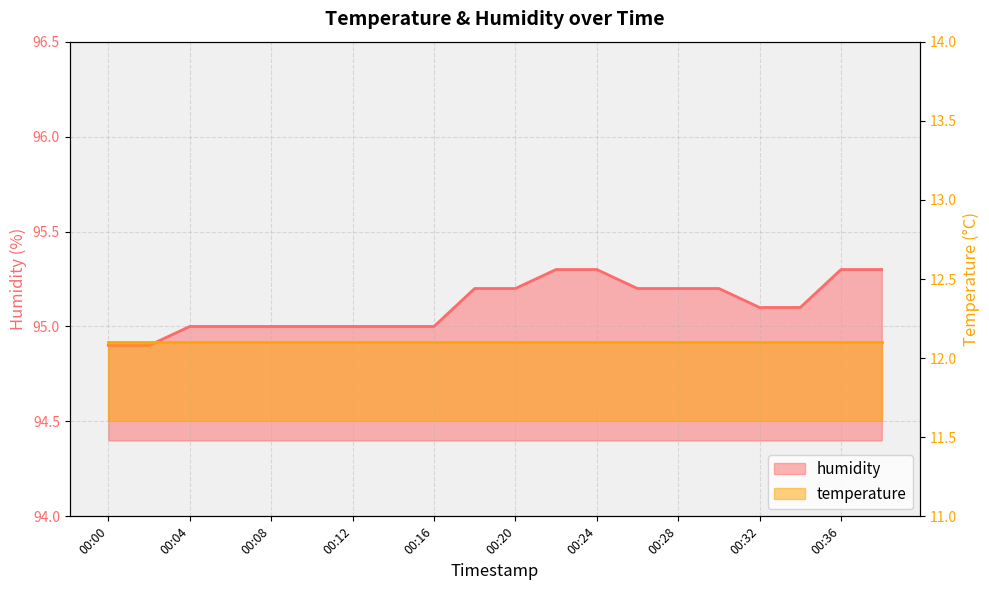

Rank the categories by value from lowest to highest.

00:00, 00:02, 00:04, 00:06, 00:08, 00:10, 00:12, 00:14, 00:16, 00:32, 00:34, 00:18, 00:20, 00:26, 00:28, 00:30, 00:22, 00:24, 00:36, 00:38